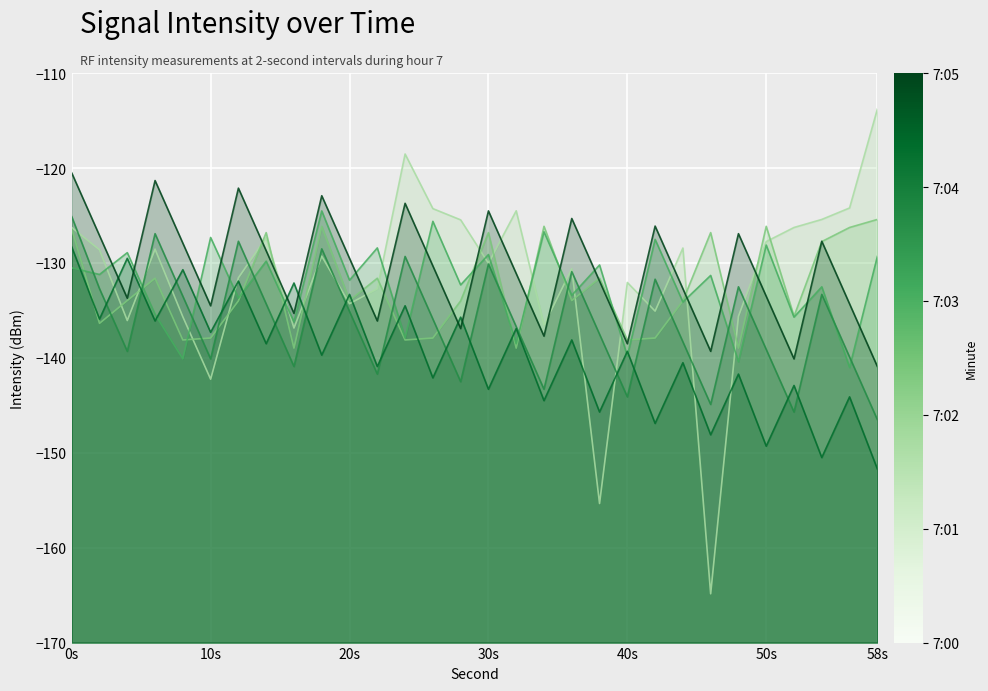

What is the value of the 7:01 point at the 24th from the left?

-126.8